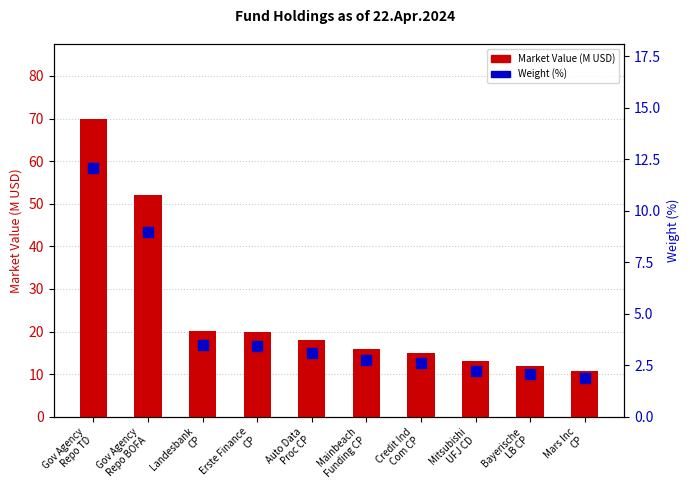

Is the value of Weight (%) at Mainbeach
Funding CP greater than the value of Market Value (M USD) at Credit Ind
Com CP?

No